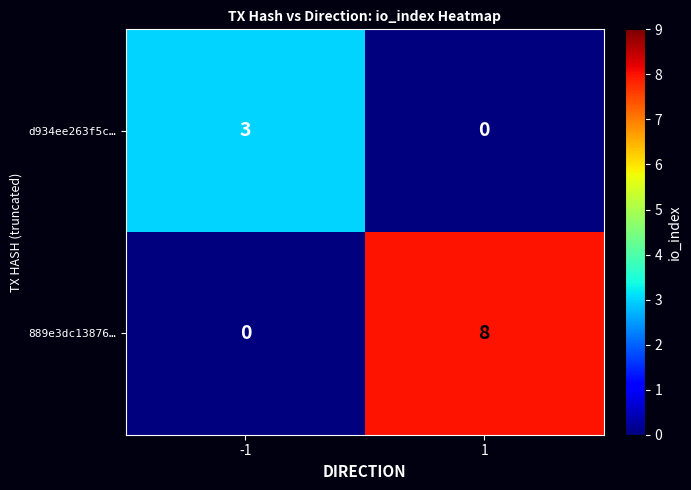

The d934ee263f5c… series shows -2 at 1. True or false?

False